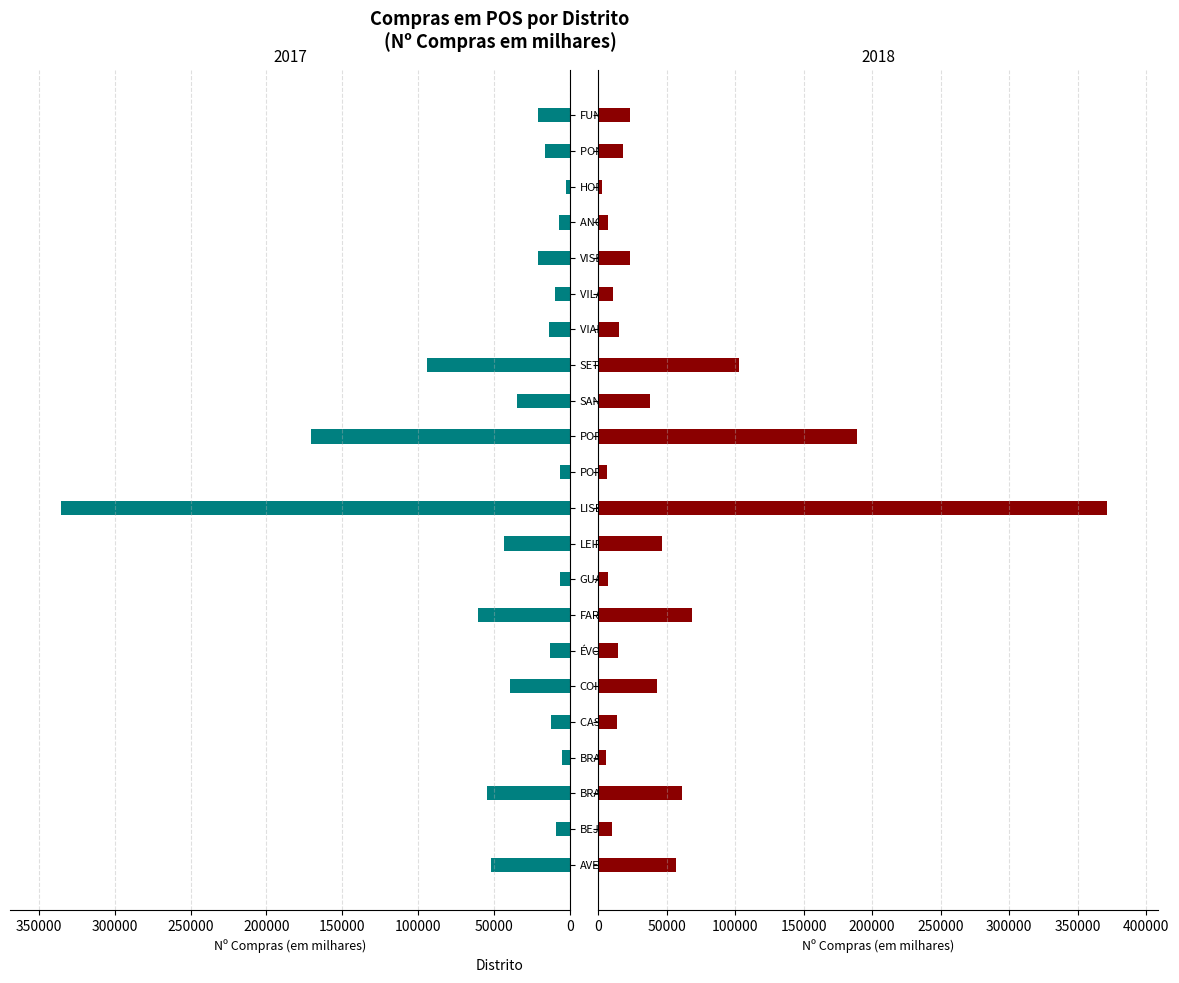

Is it true that 2017 equals 94035.0 at SETÚBAL?

True